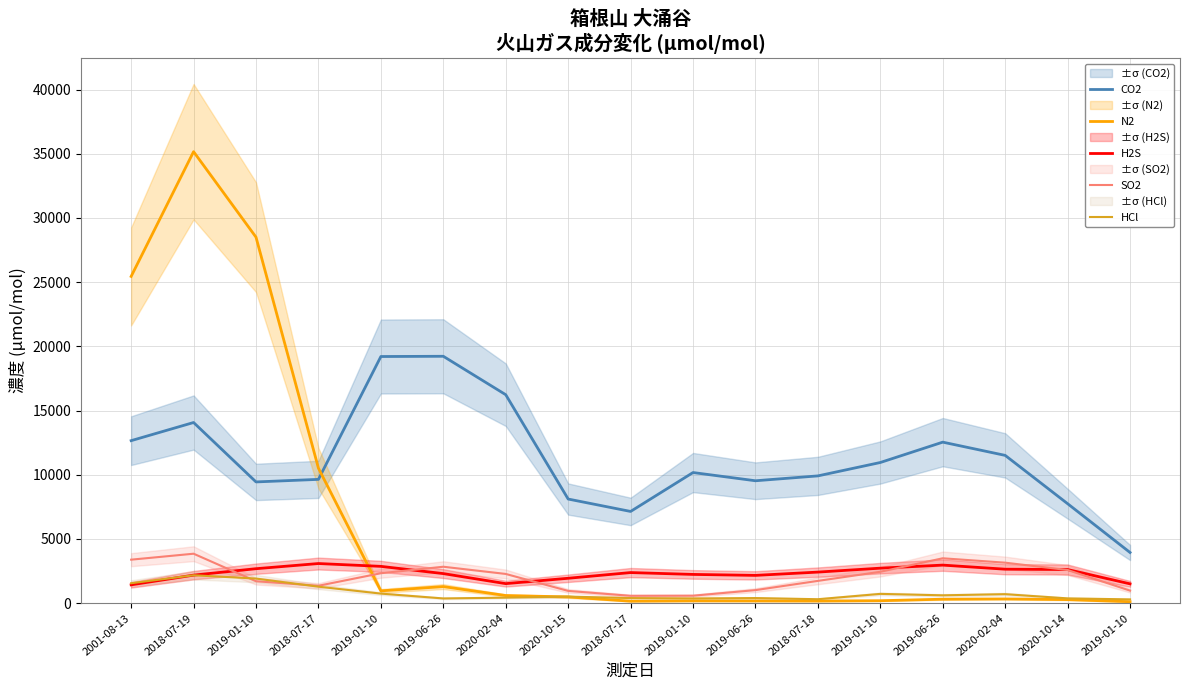

How many lines are shown in the chart?

5